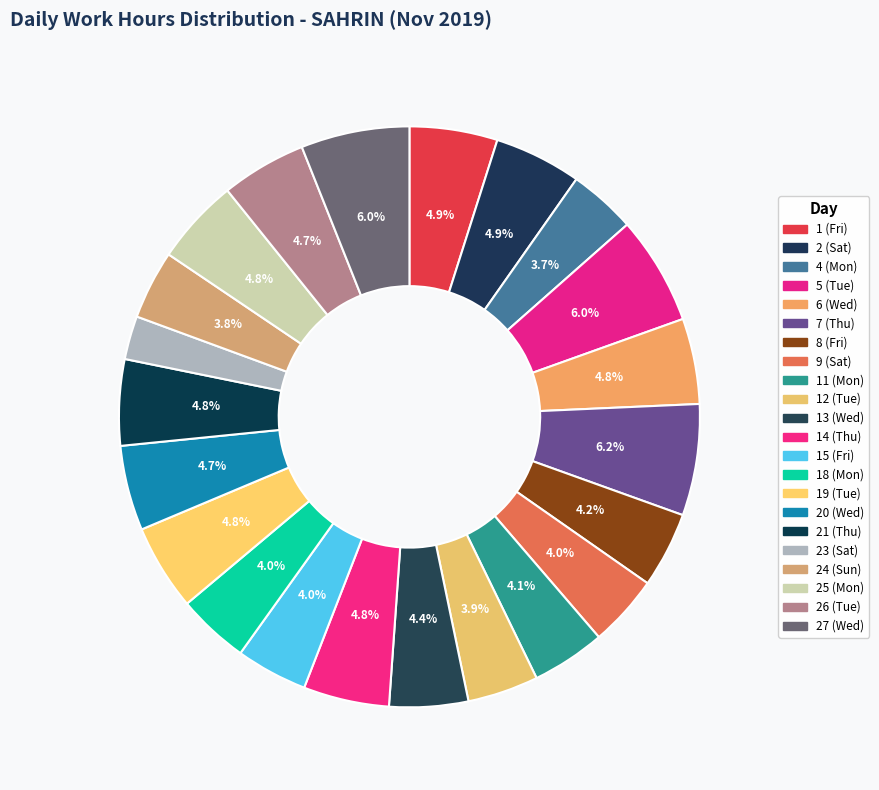

Count the number of slices in the pie.

22